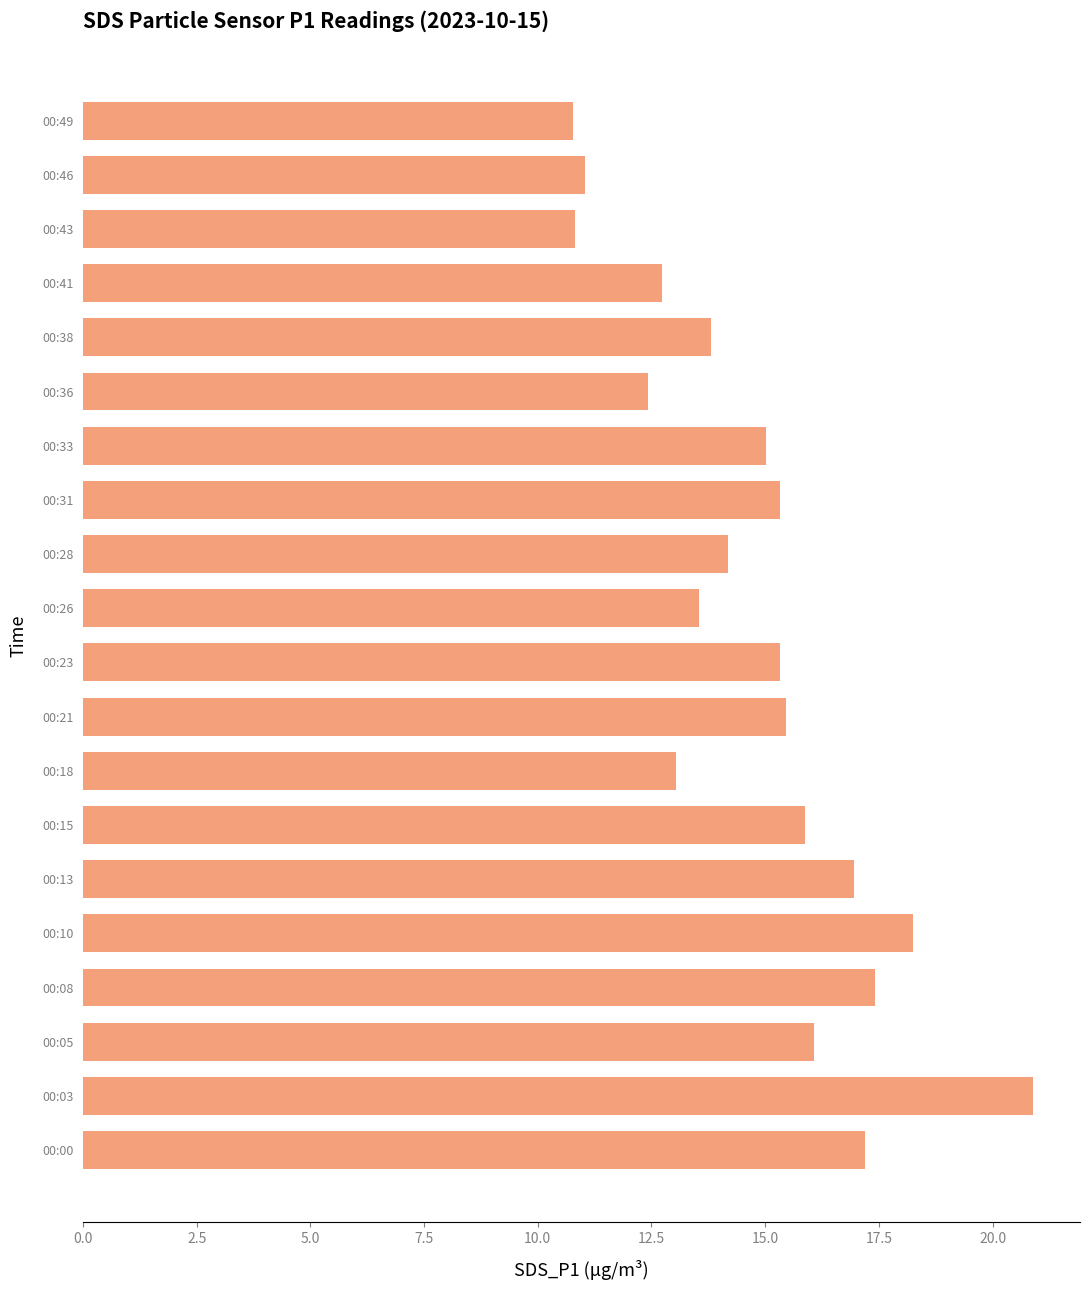

What is the smallest value displayed?

10.8